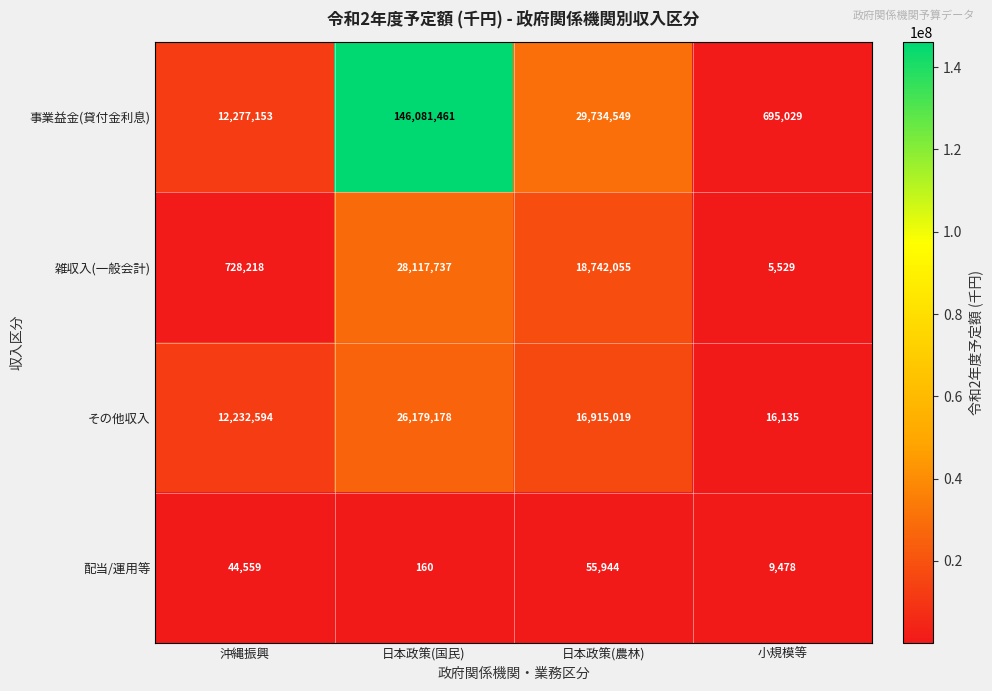

What is the average value of the その他収入 series?

13835732